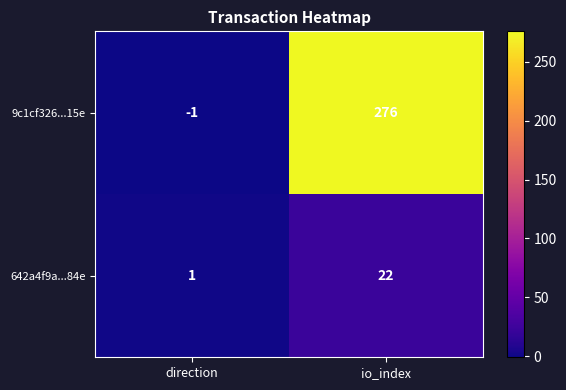

What is the difference between the 642a4f9a...84e values at direction and io_index?

21